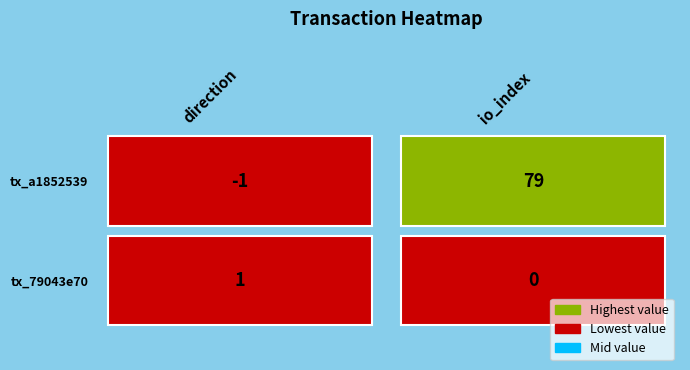

Is it true that 79043e70aa2391e19d0b500d0b2b6921474808e equals 0 at 0?

False